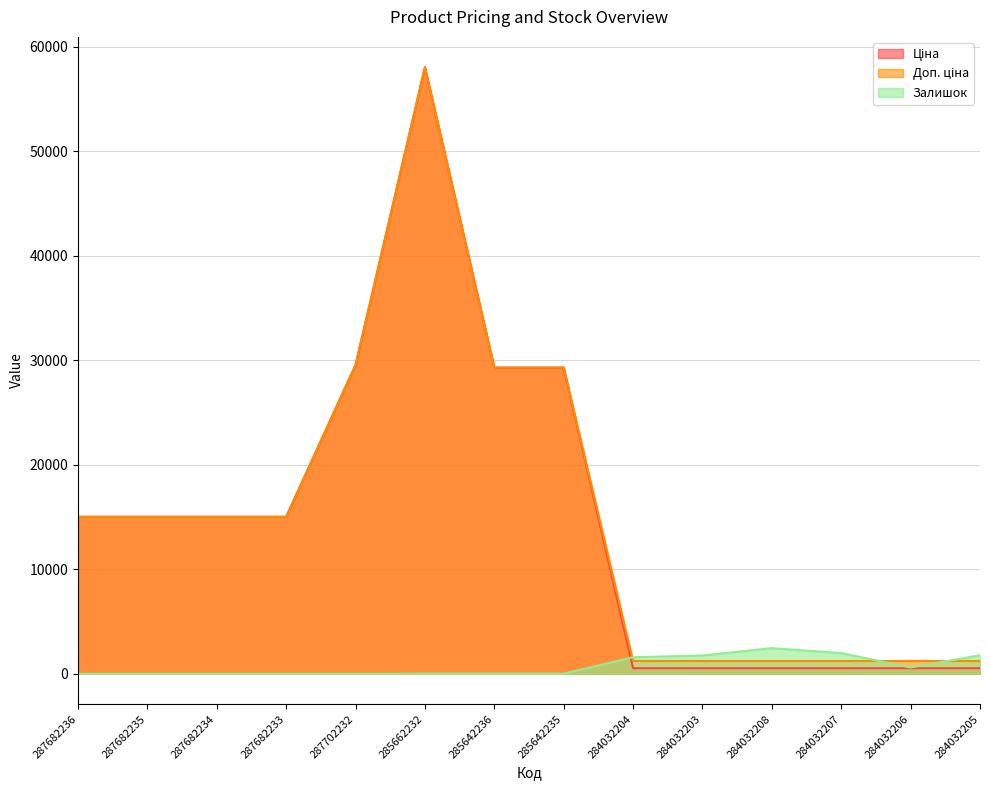

At which label is Залишок closest to 1226?

284032204